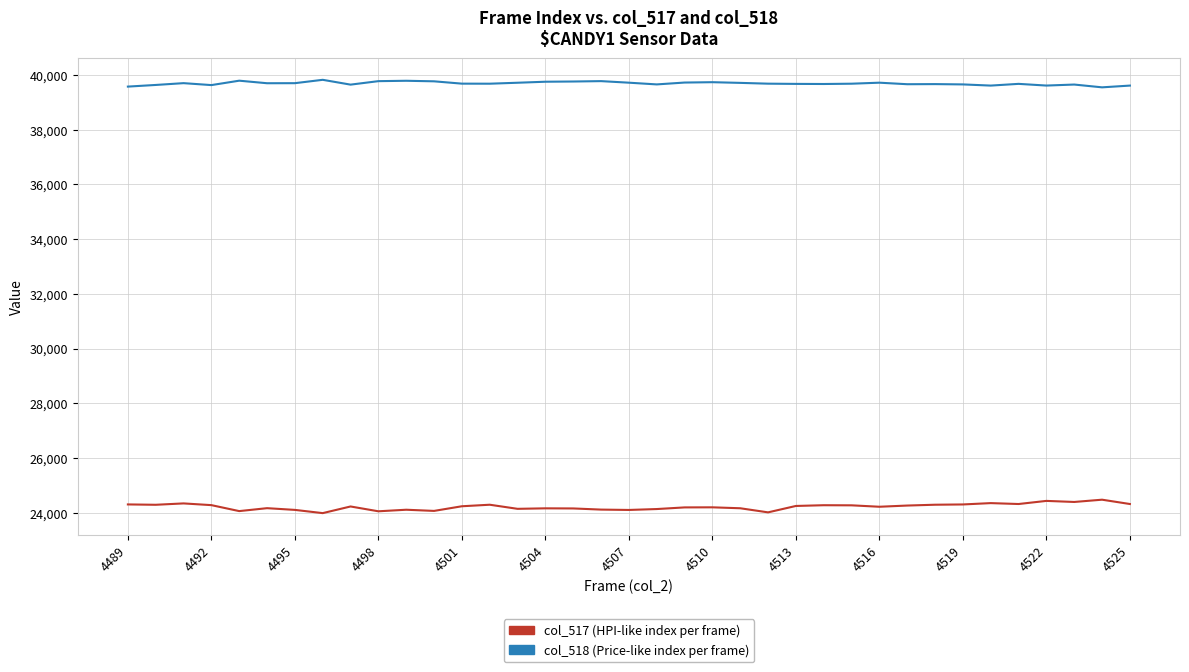

What is the smallest value displayed?

23986